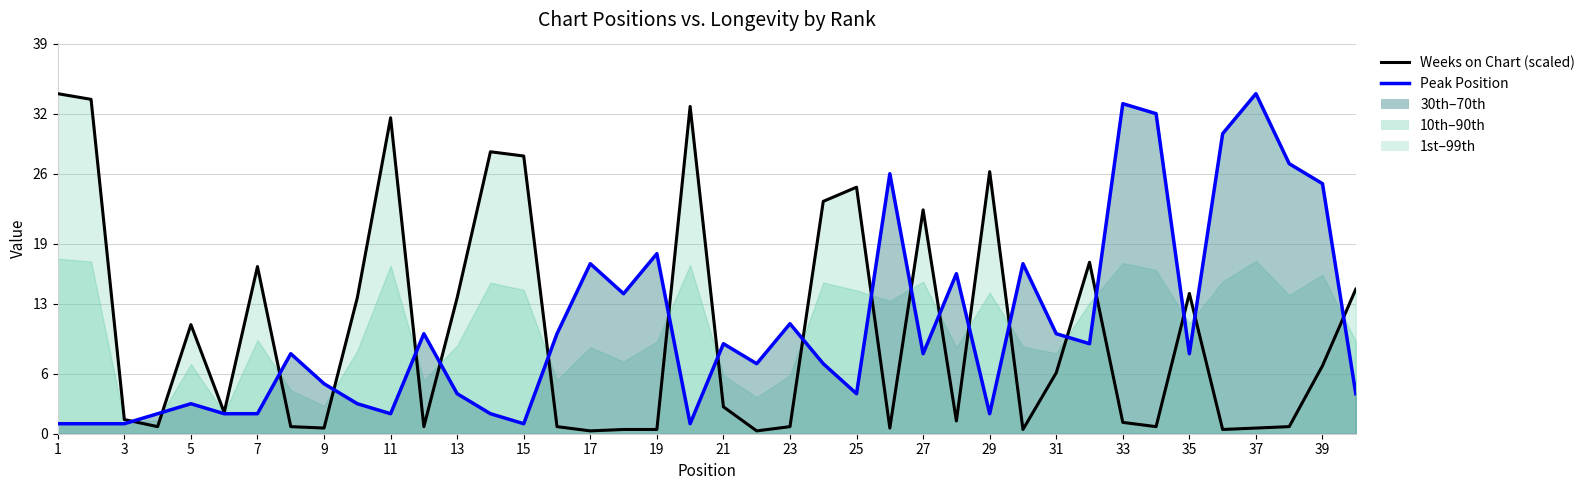

What is the average value of the Weeks on Chart (scaled) series?

10.4